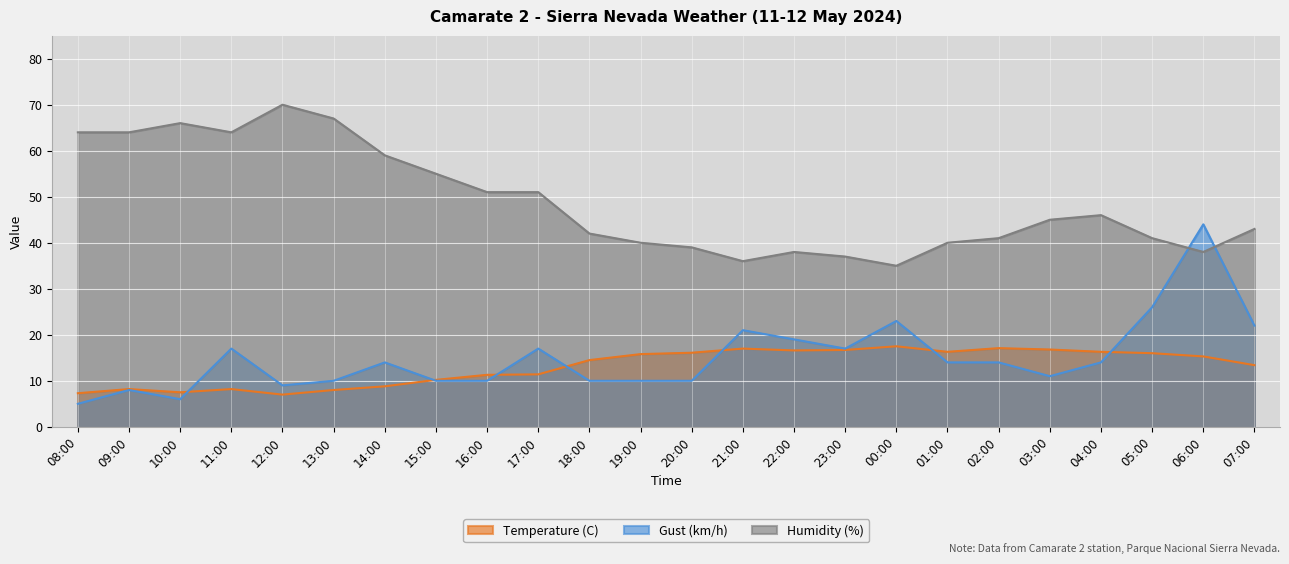

What is the label of the 1st point from the right?

07:00